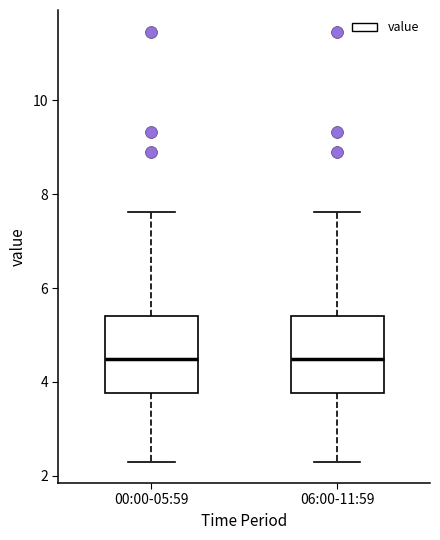

Reading left to right, read every box against the y-axis: the position of its median line, the range the box covers, and the ends of its whiskers. The values are not printed on the chart, so give them approximately, as read against the axis.

00:00-05:59: median 4.4, box 3.8 to 5.4, whiskers 2.4 to 7.6
06:00-11:59: median 4.4, box 3.8 to 5.4, whiskers 2.4 to 7.6